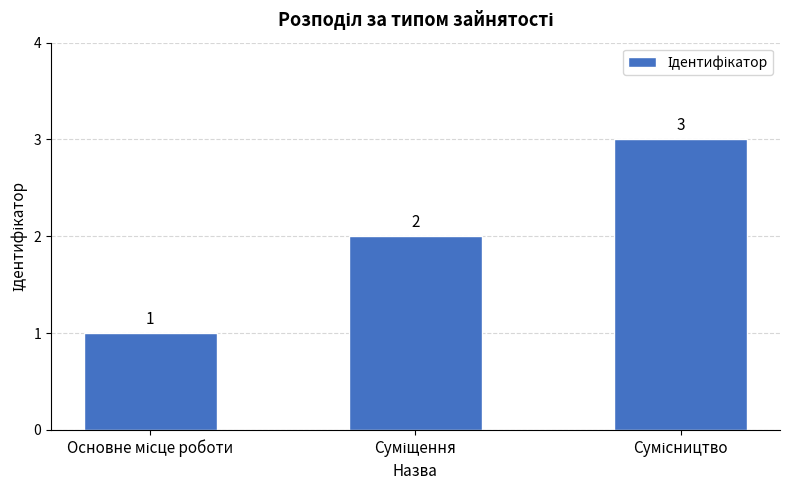

What is the value of the 3rd bar from the left?

3